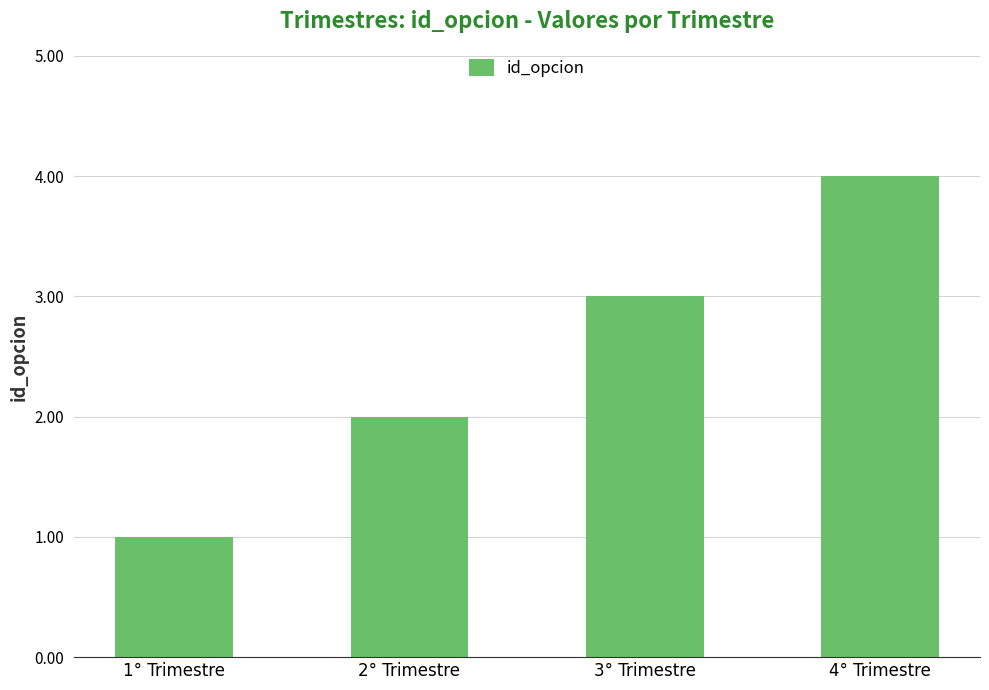

Between 4° Trimestre and 2° Trimestre, which is larger?

4° Trimestre